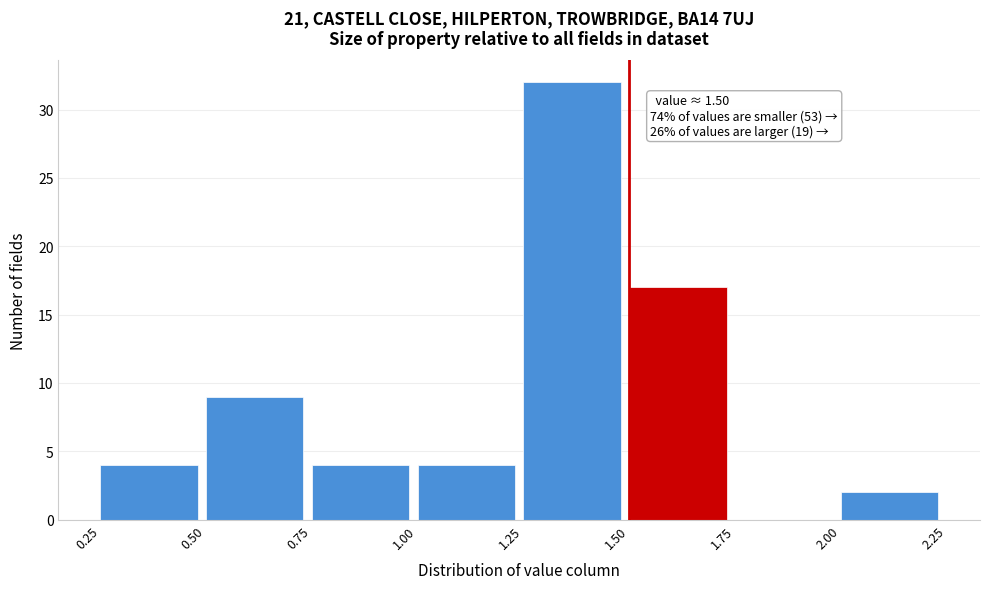

Over which range of the x-axis is the bar tallest?

1.25 to 1.50